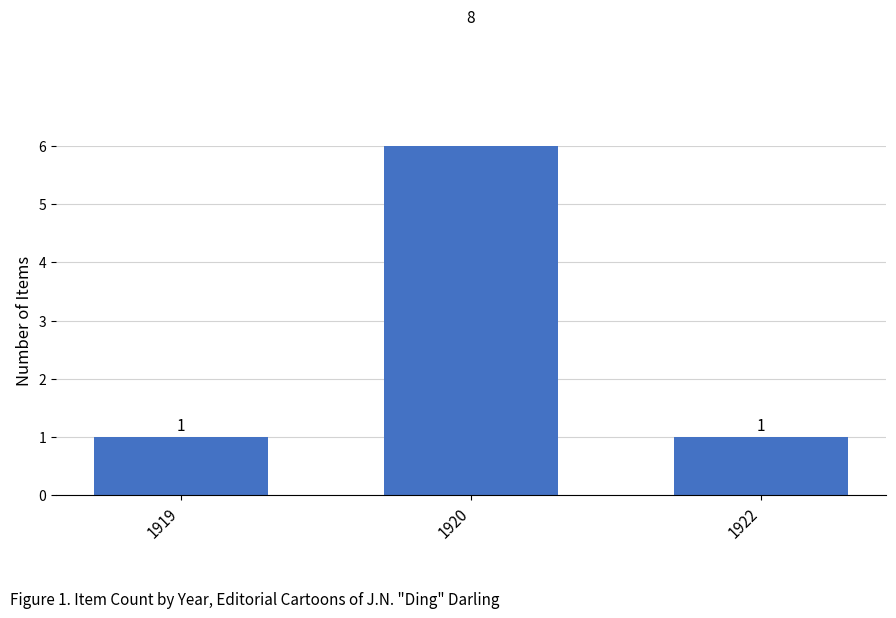

What is the ratio of the value at 1922 to the value at 1920?

0.1